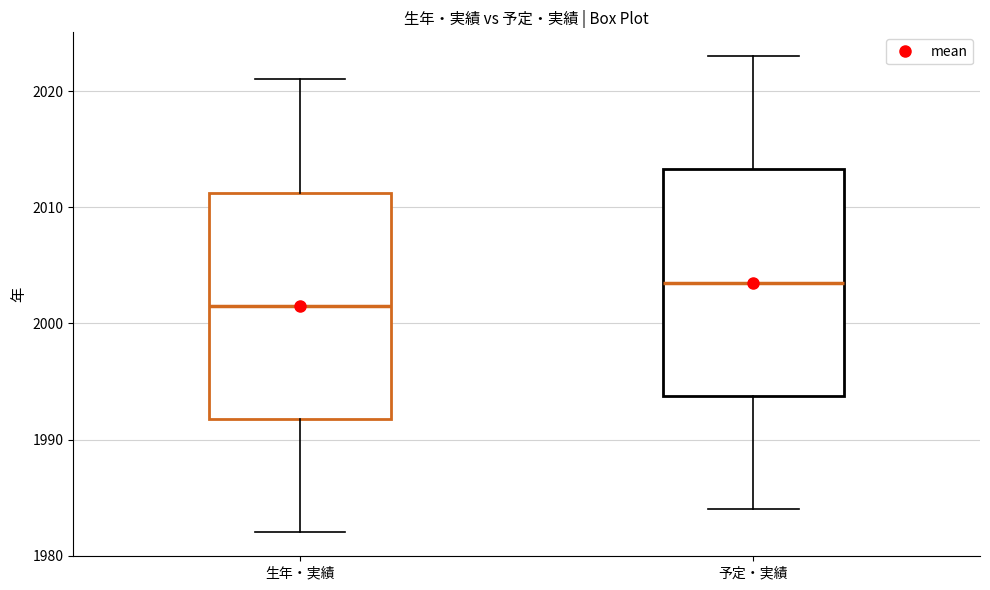

Reading left to right, read every box against the y-axis: the position of its median line, the range the box covers, and the ends of its whiskers. The values are not printed on the chart, so give them approximately, as read against the axis.

生年・実績: median 2002, box 1992 to 2011, whiskers 1982 to 2021
予定・実績: median 2004, box 1994 to 2013, whiskers 1984 to 2023